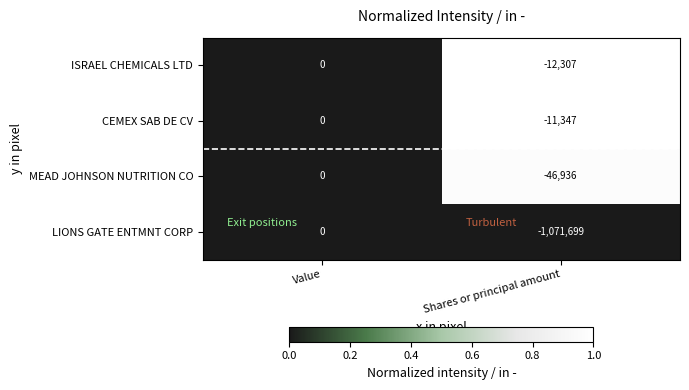

What is the difference between the LIONS GATE ENTMNT CORP values at Shares or principal amount and Value?

1071699